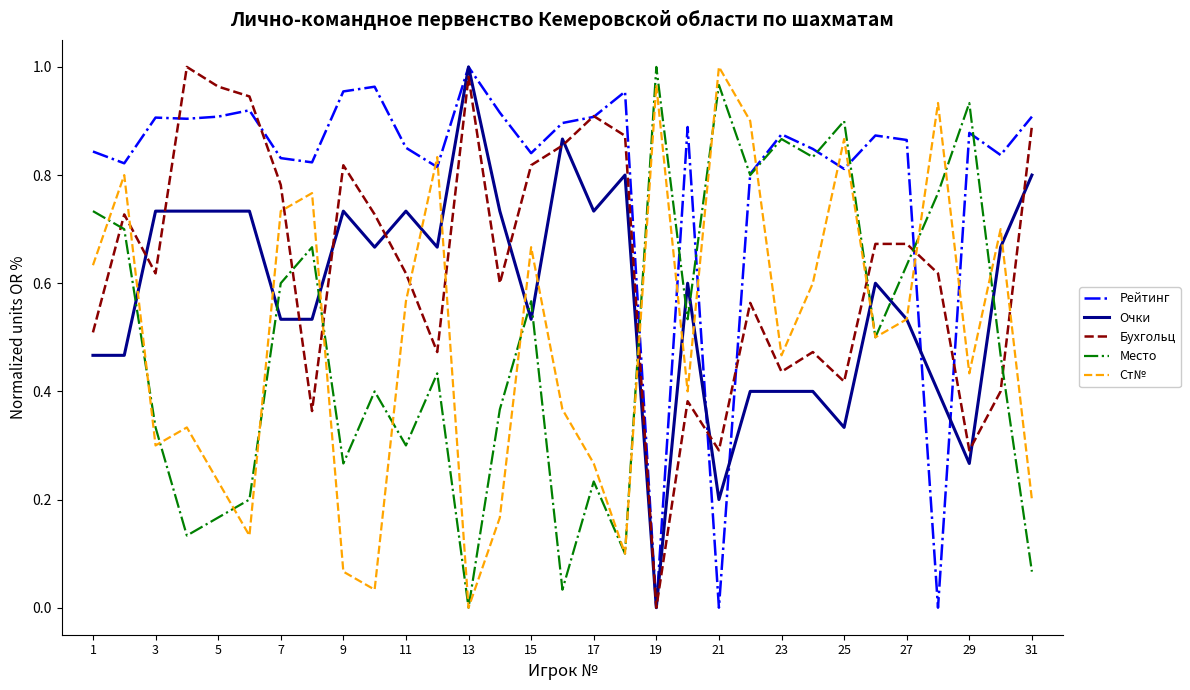

Which series has the largest total across all categories?

Рейтинг